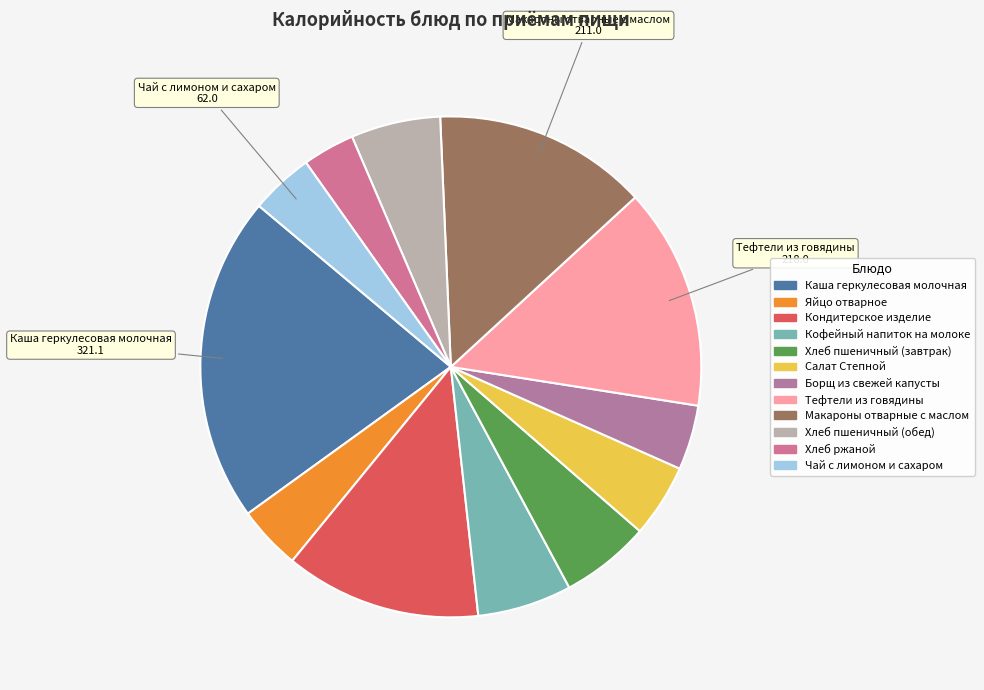

Which slice is the largest?

Каша геркулесовая молочная